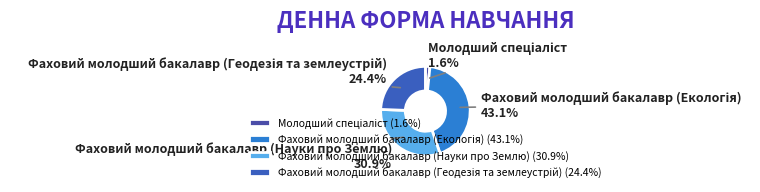

Does any single category account for the majority?

No